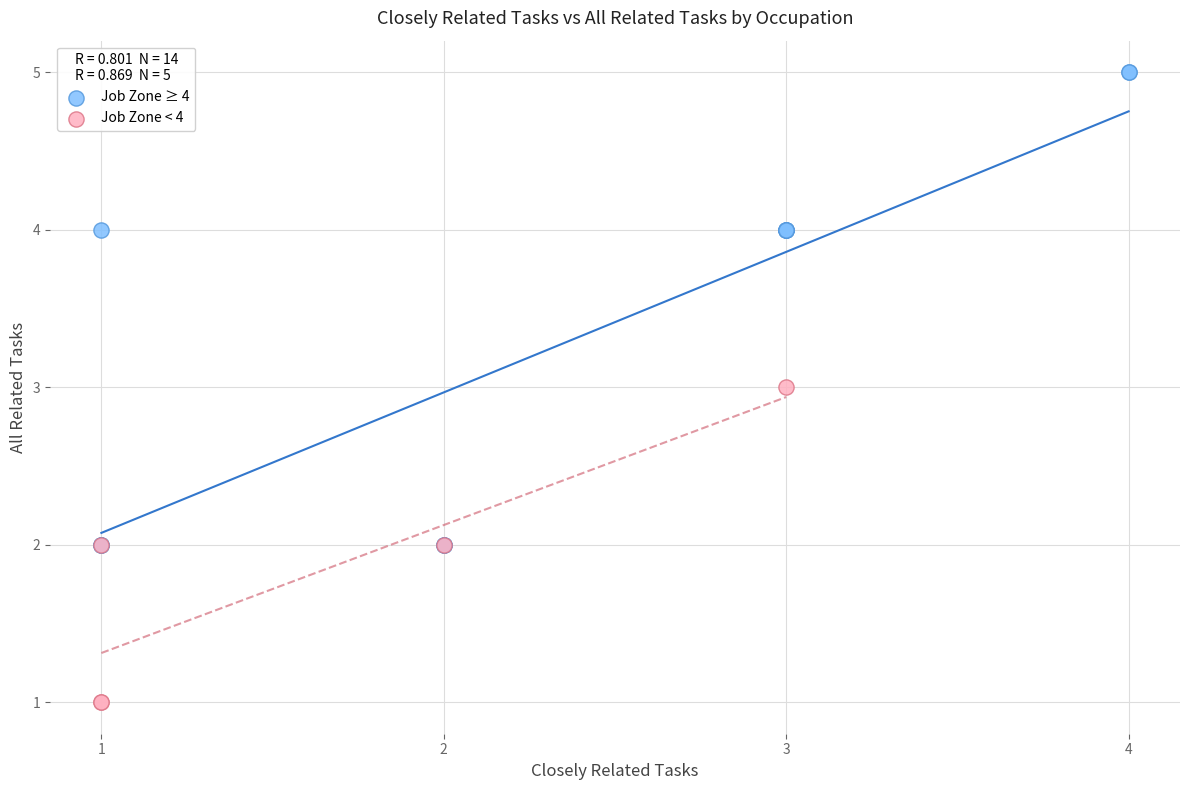

Which series contains the lowest Y value?

Job Zone < 4